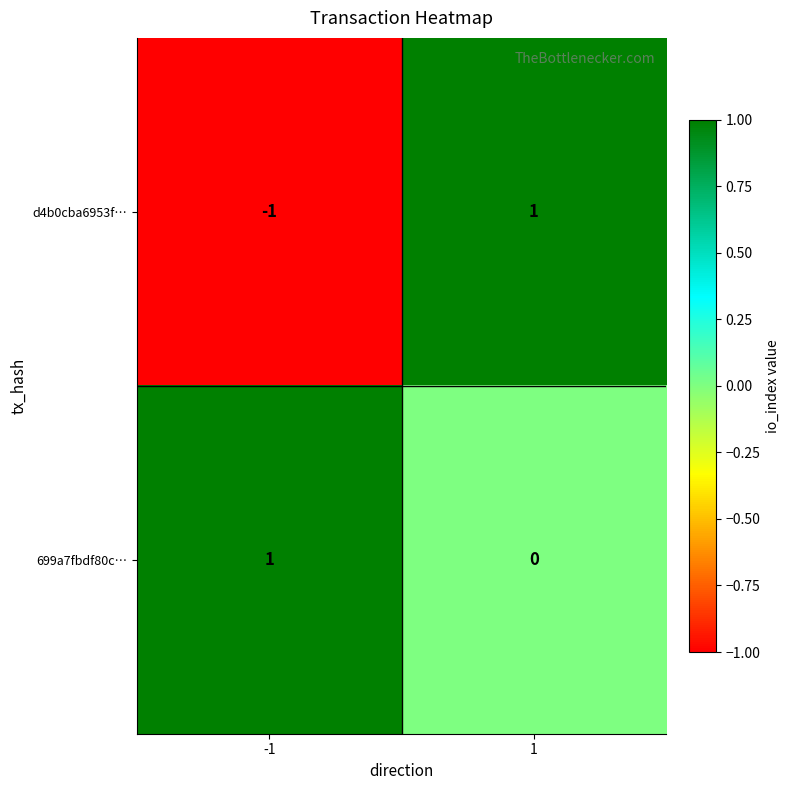

Which series has the largest total across all categories?

699a7fbdf80c…